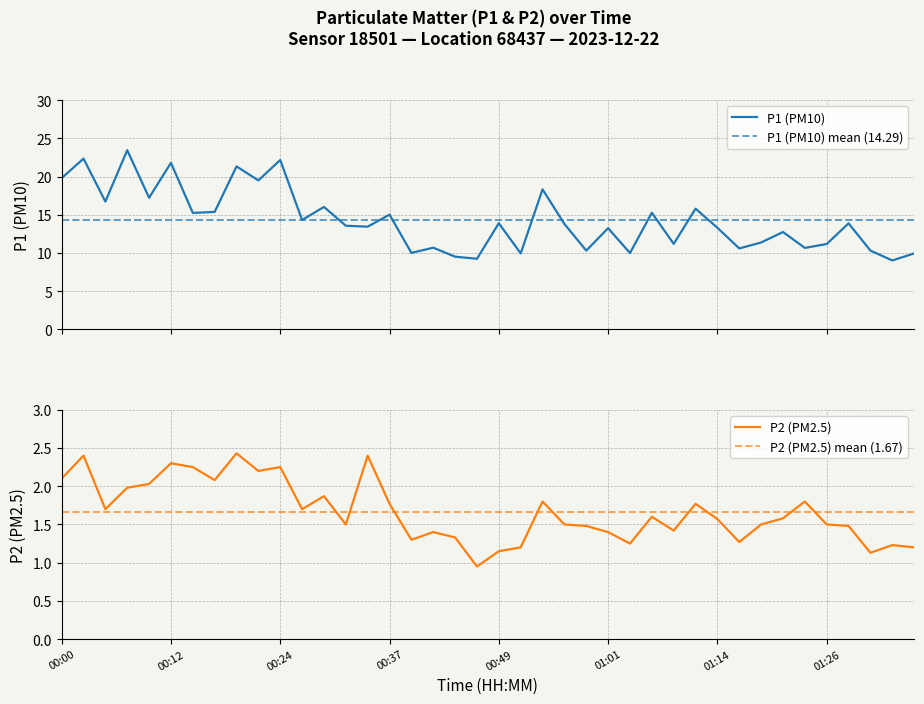

What is the sum of the P2 values at 01:33 and 00:22?

3.4